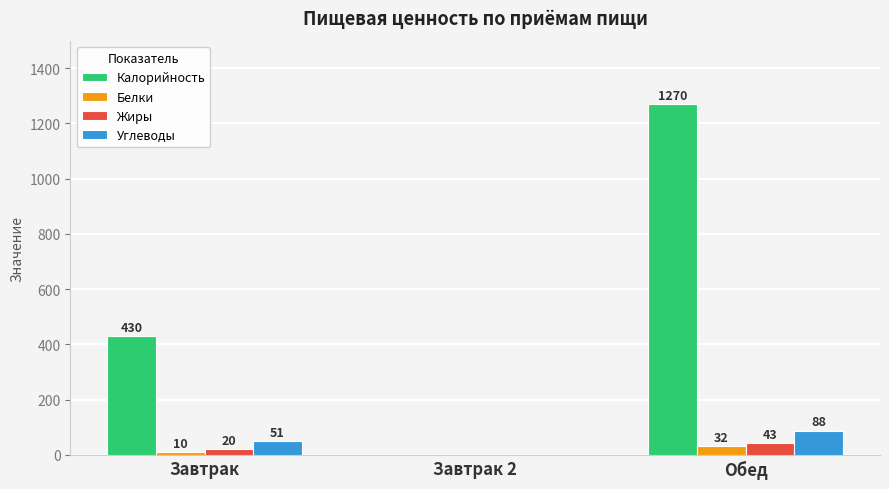

How many values in Углеводы are above zero?

2